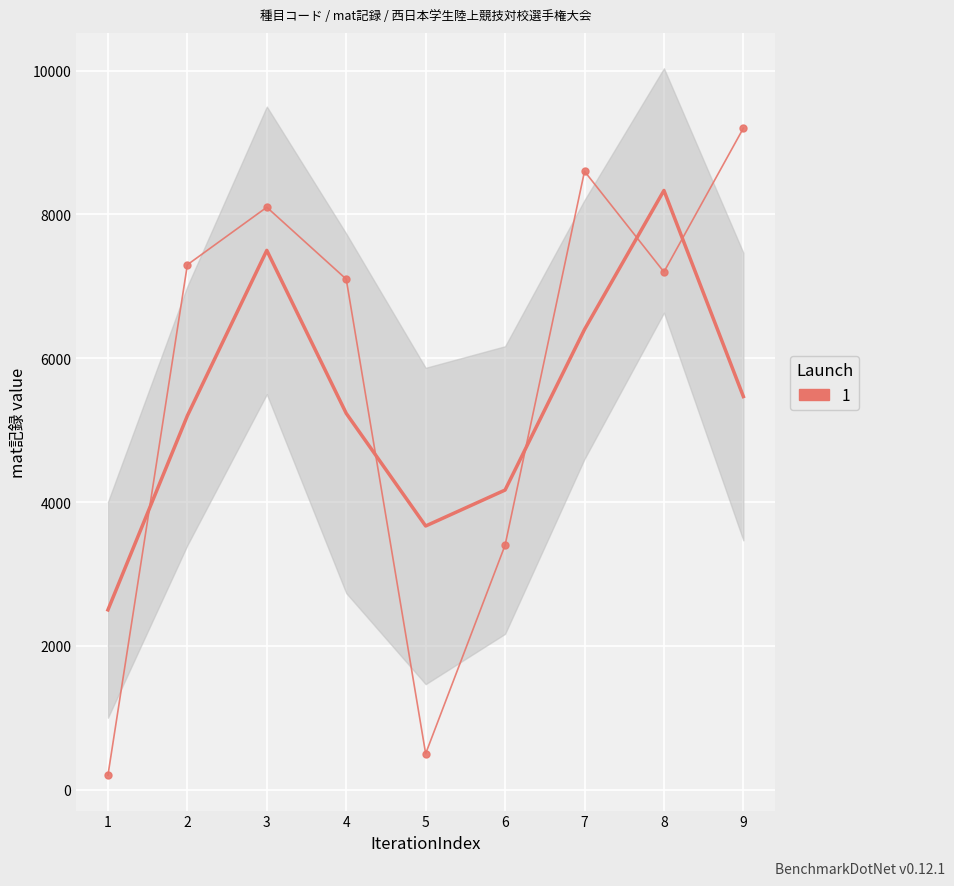

Approximately how many times larger is the value at 8 compared to 4?

1.0